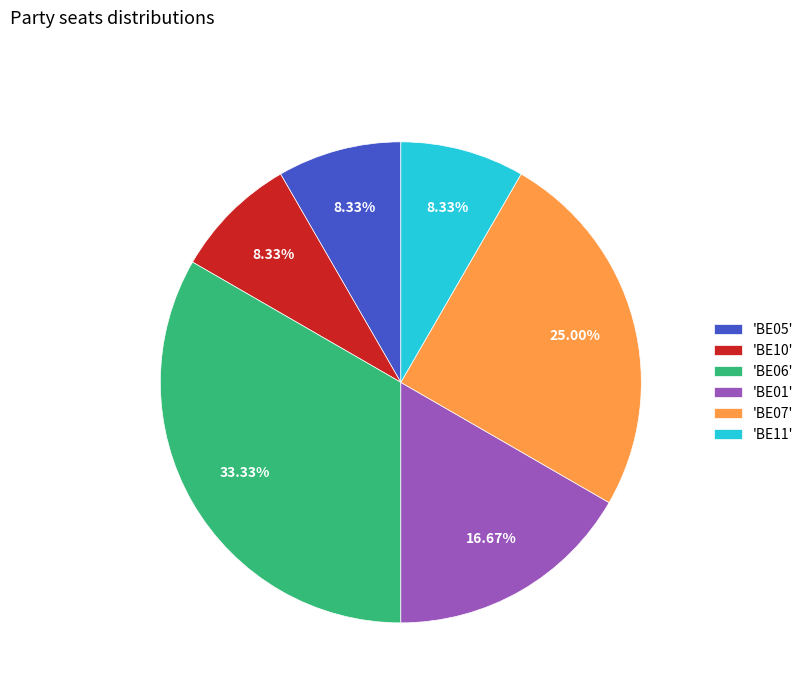

Is the sum of 'BE10' and 'BE06' greater than half?

No